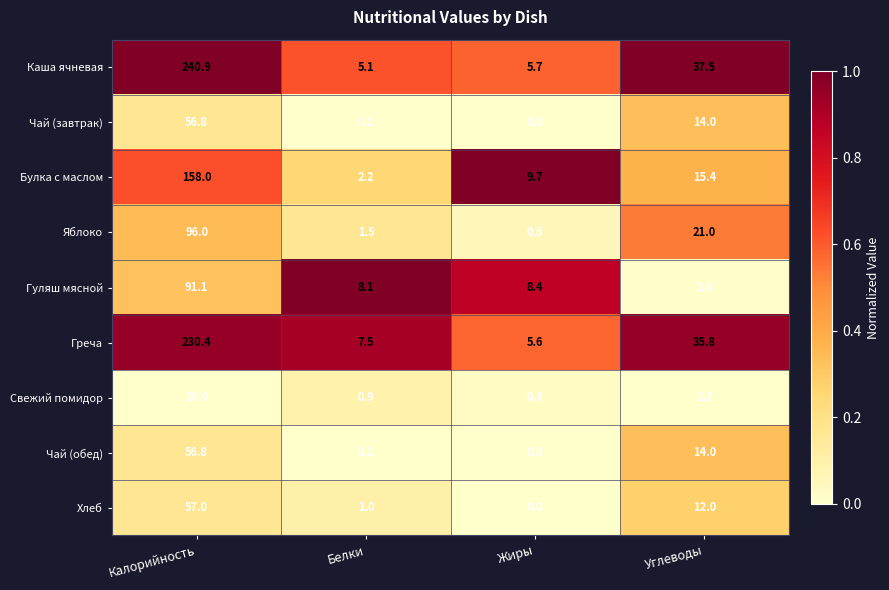

At how many categories does at least one series exceed 0?

4